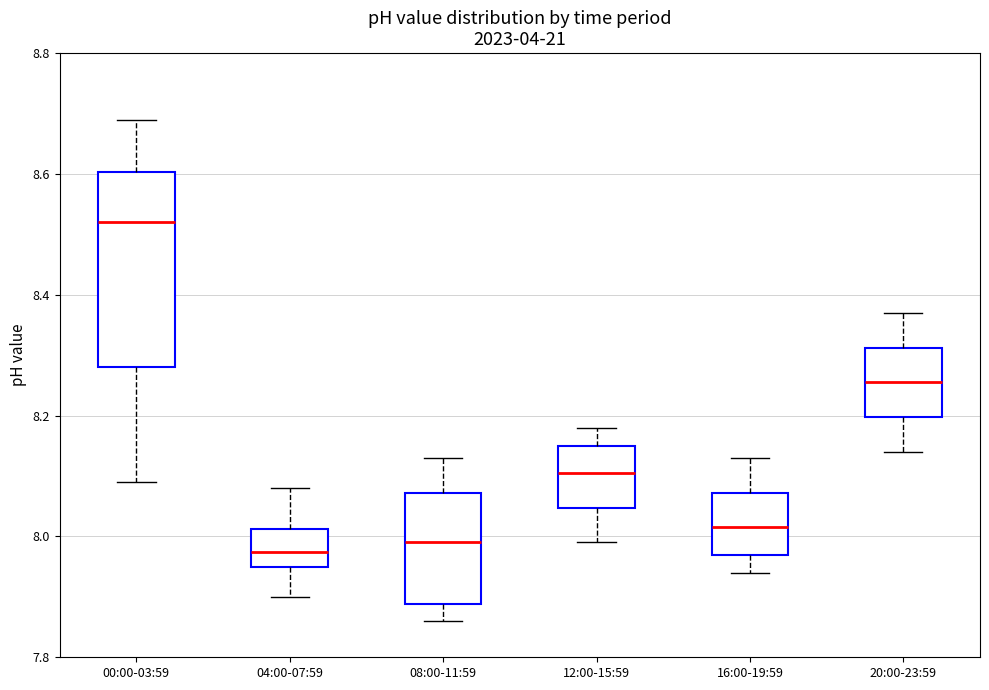

Where does the median line of the box for 12:00-15:59 sit on the y-axis? The values are not printed on the chart, so give them approximately, as read against the axis.

8.10